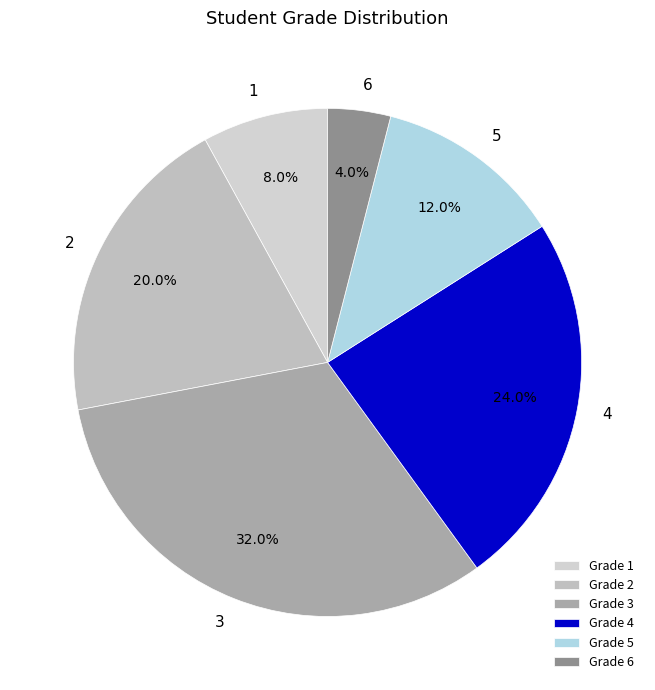

What is the smallest slice in the pie chart?

6